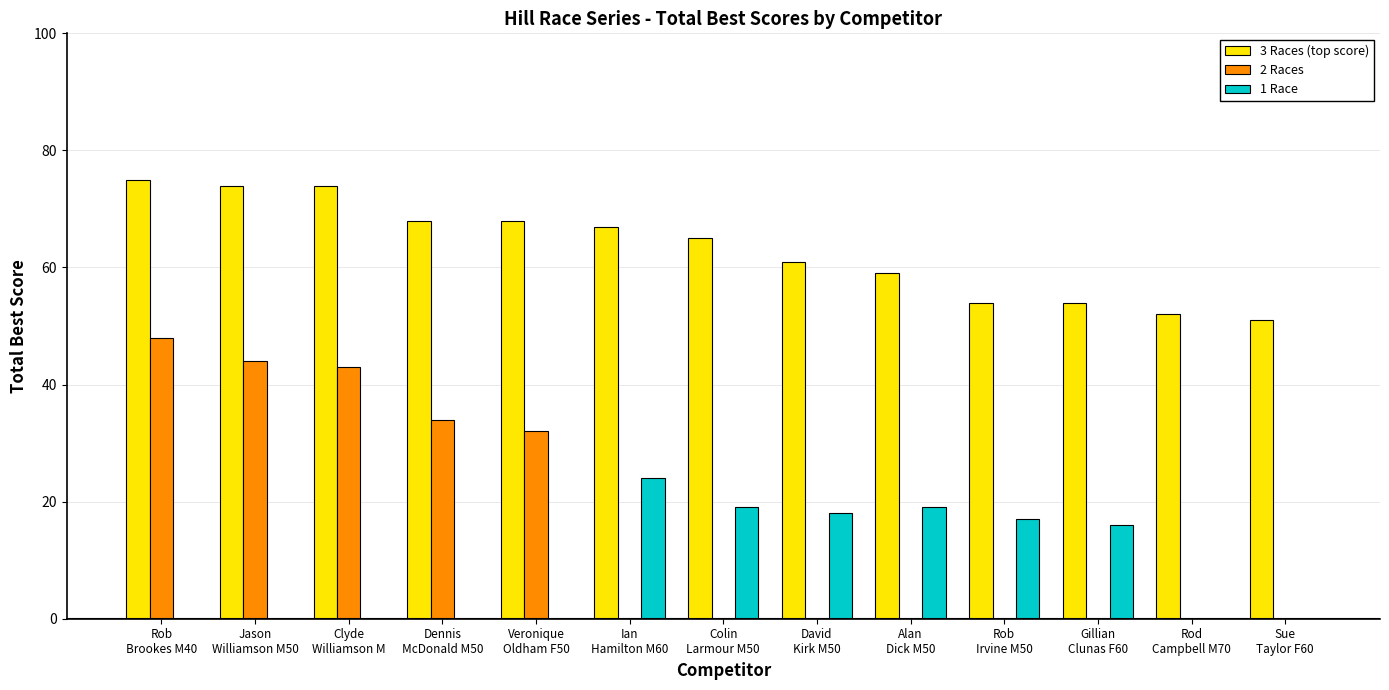

Which series has the largest total across all categories?

3 Races (top score)